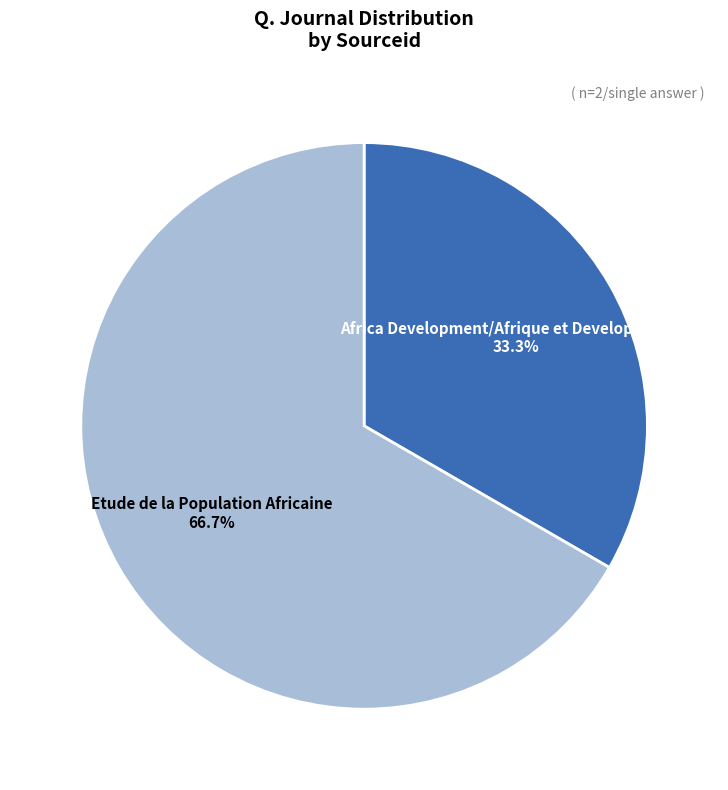

Is it true that Africa Development/Afrique et Developpement is 33% of the pie?

True